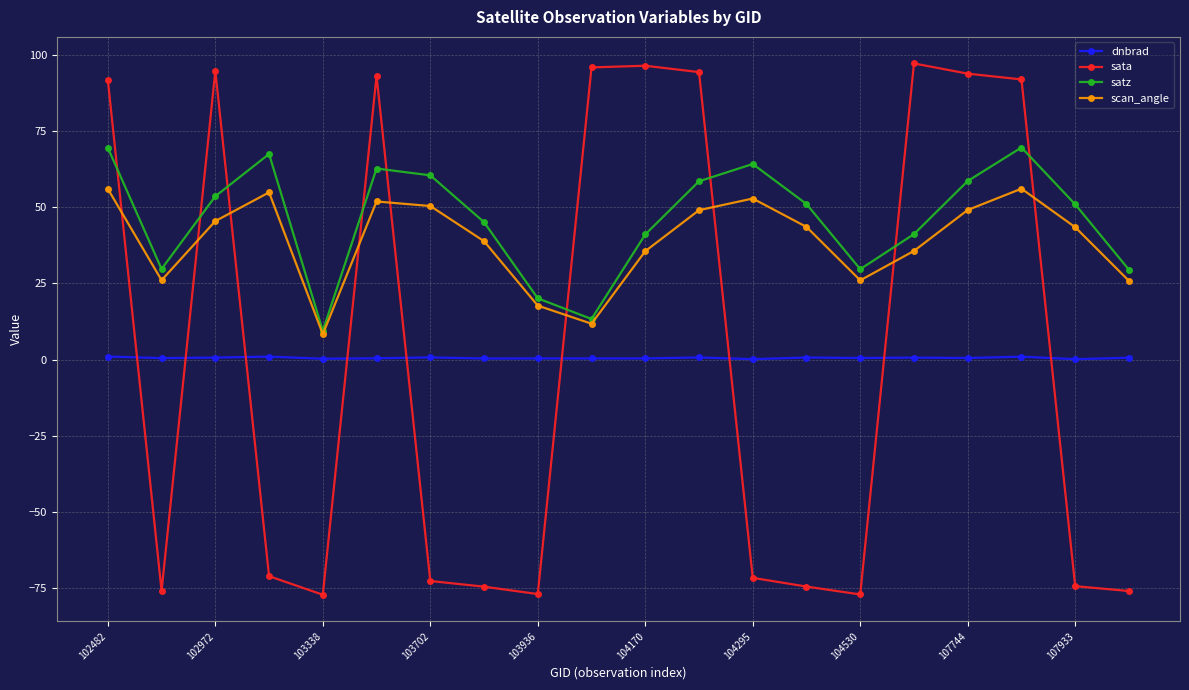

List the series in order of their peak value, highest first.

sata, satz, scan_angle, dnbrad